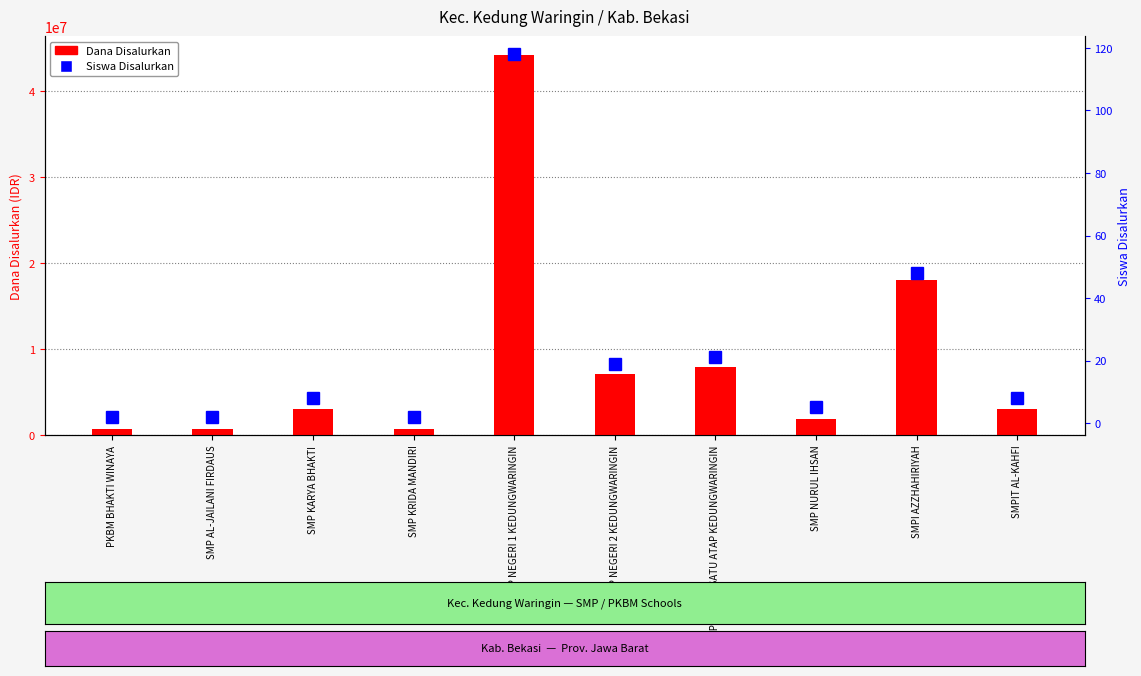

True or false: Siswa Disalurkan has a value of 21 at SMP NEGERI SATU ATAP KEDUNGWARINGIN.

True